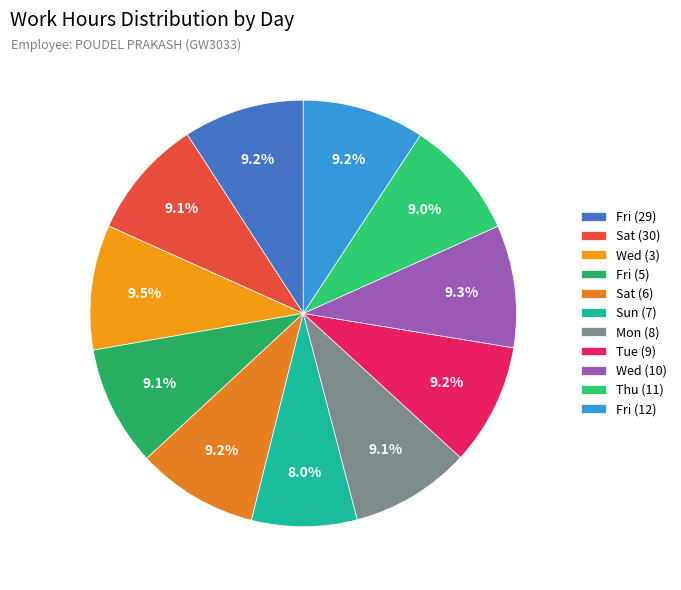

How much of the chart is everything except Fri (12)?

90.8%